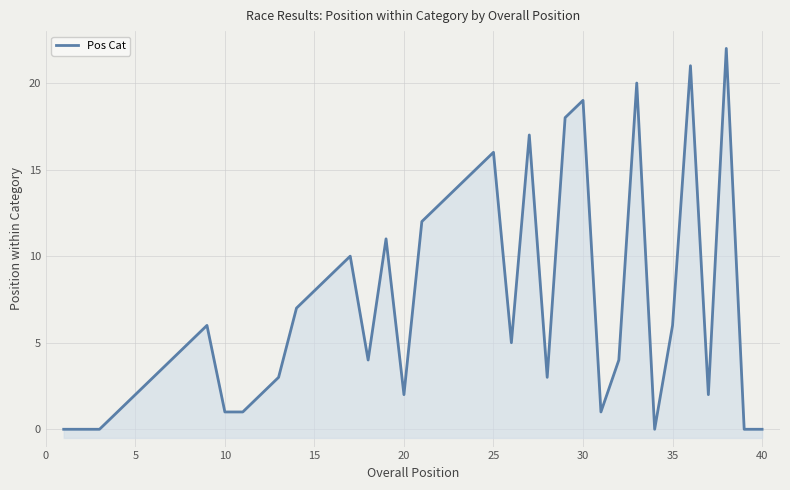

Is it true that the value at 20 is 17?

False